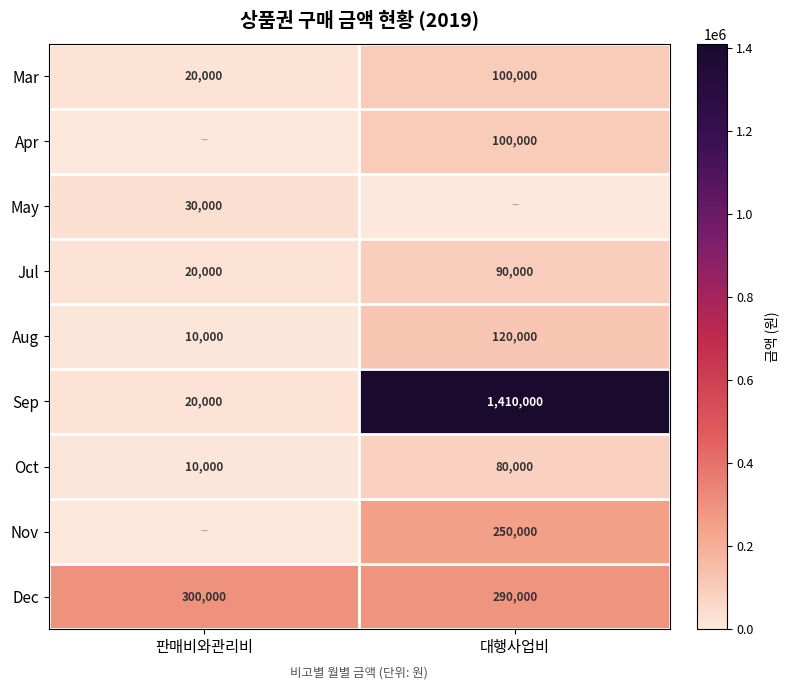

Where is Oct nearest to the value 45000?

판매비와관리비